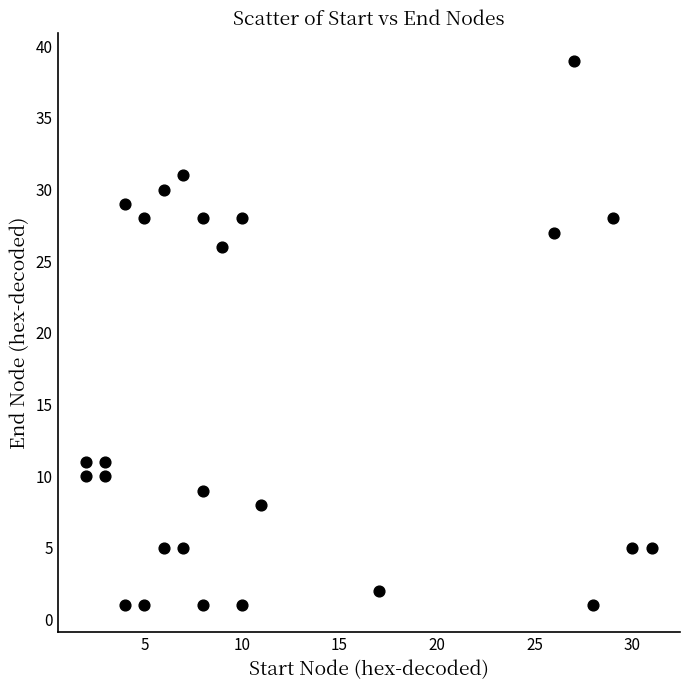

What Y value in the scatter plot is closest to 20?

26